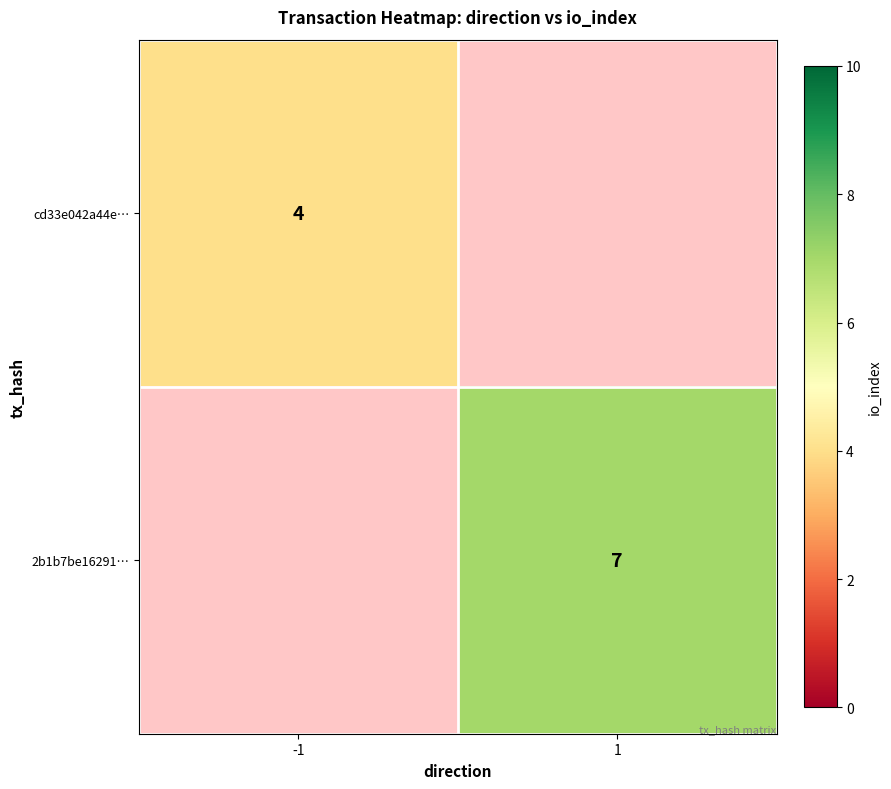

The value of cd33e042a44e… at -1 is 6. True or false?

False